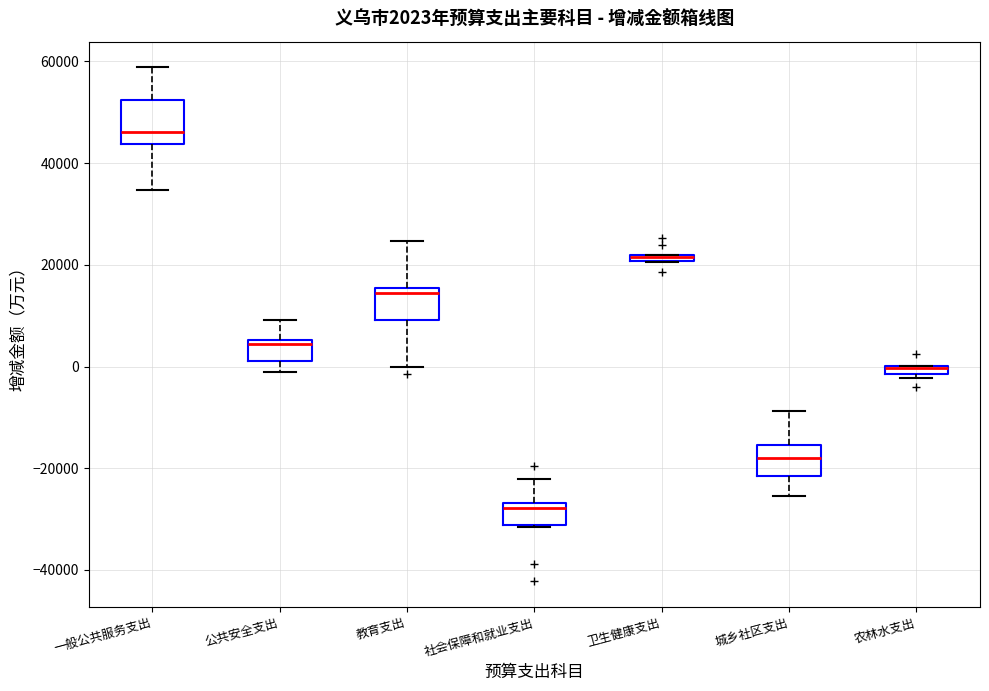

Comparing the boxes themselves (not the whiskers), which one is the tallest?

一般公共服务支出